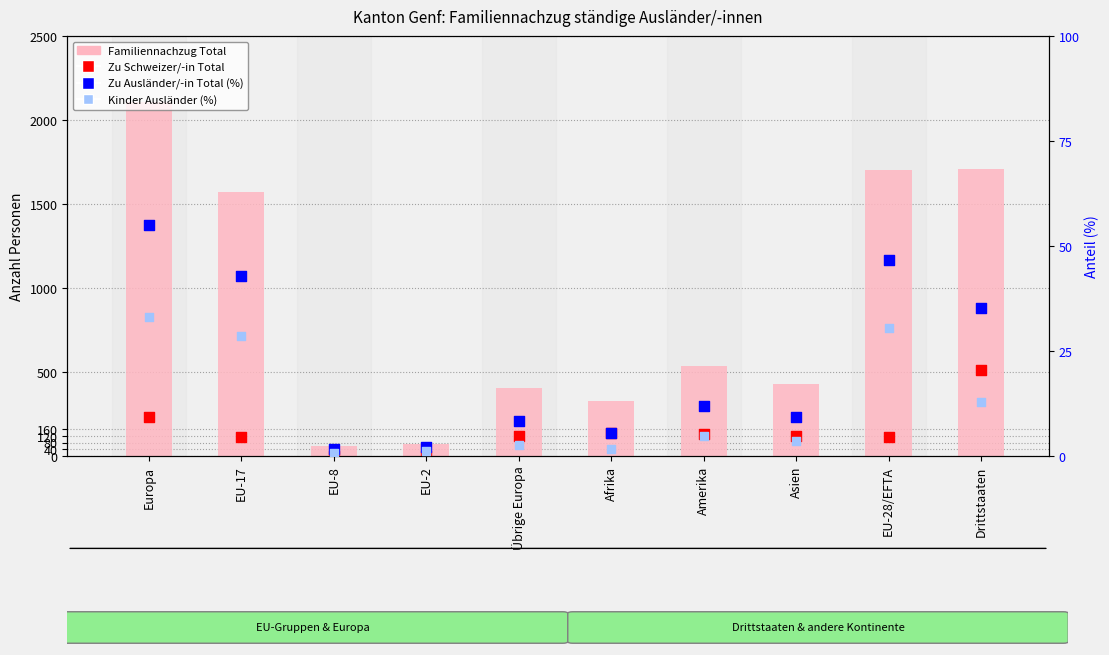

What is the total value across all series at Europa?

2431.1